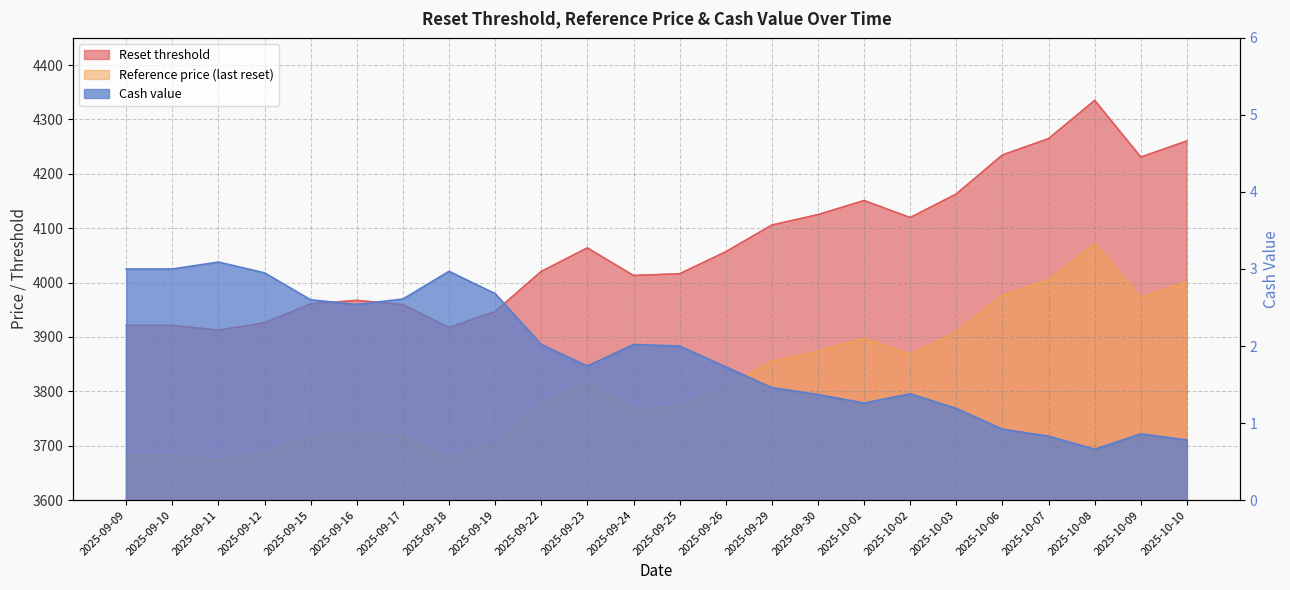

How many distinct data groups are displayed?

3